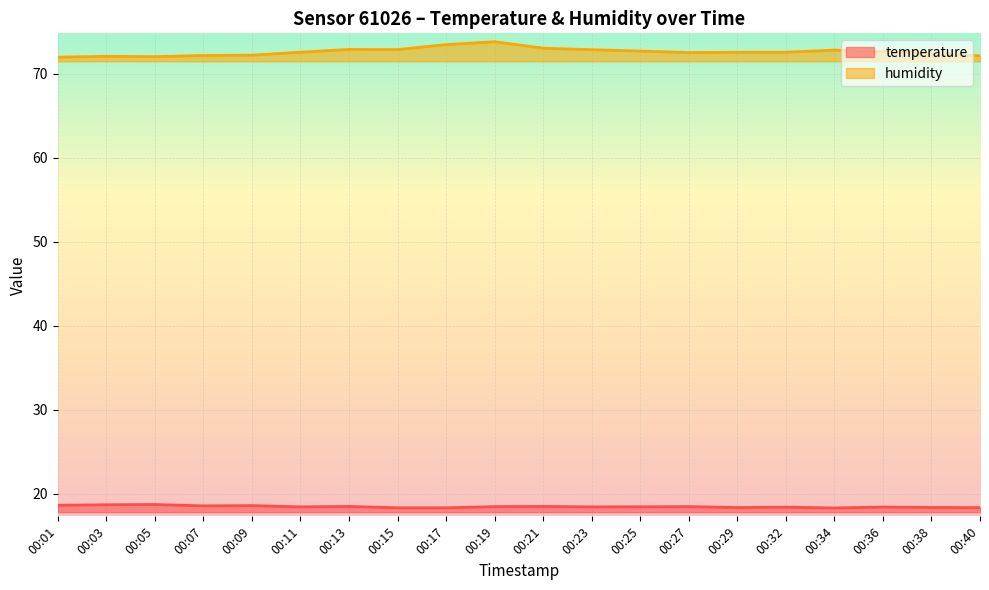

At which label does temperature reach its minimum?

00:34